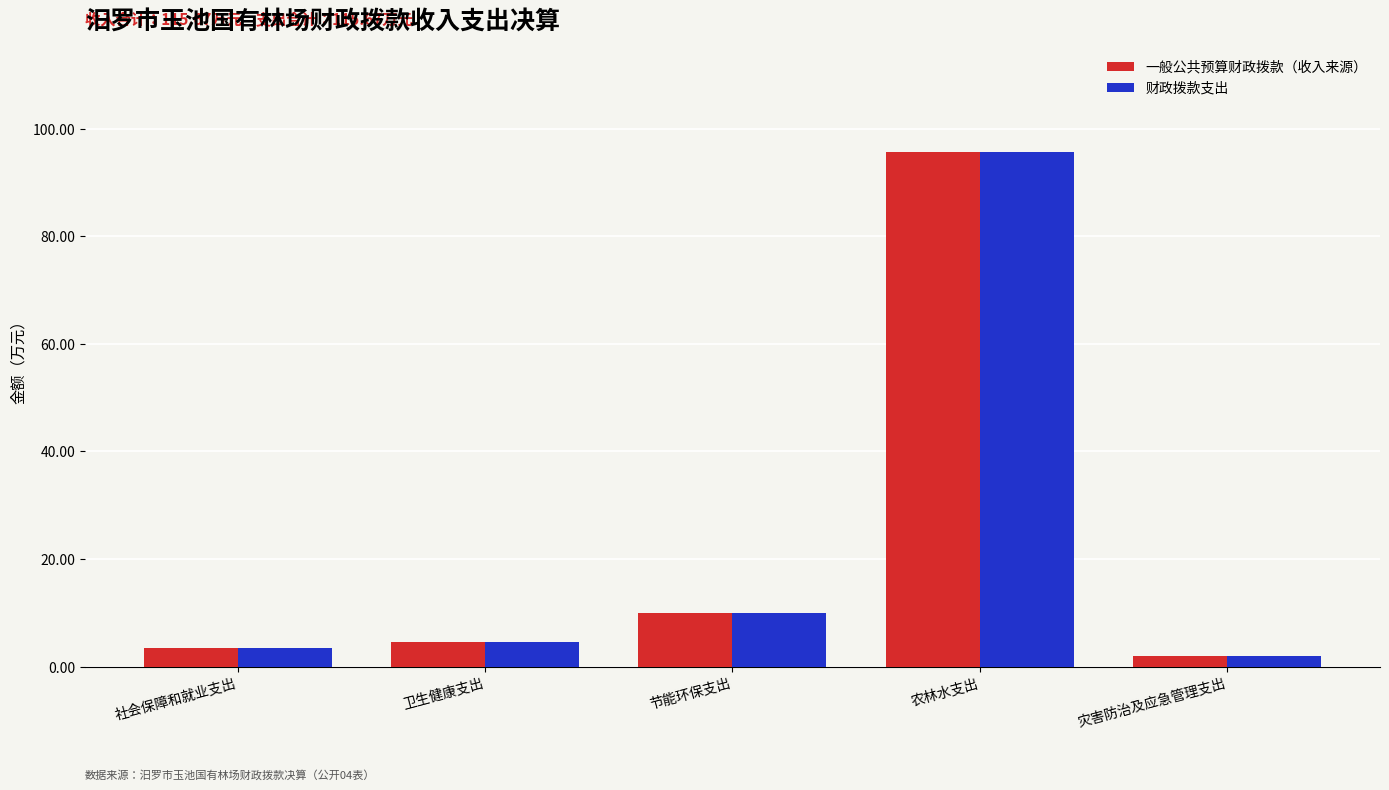

At which category does the chart reach its peak across all series?

农林水支出